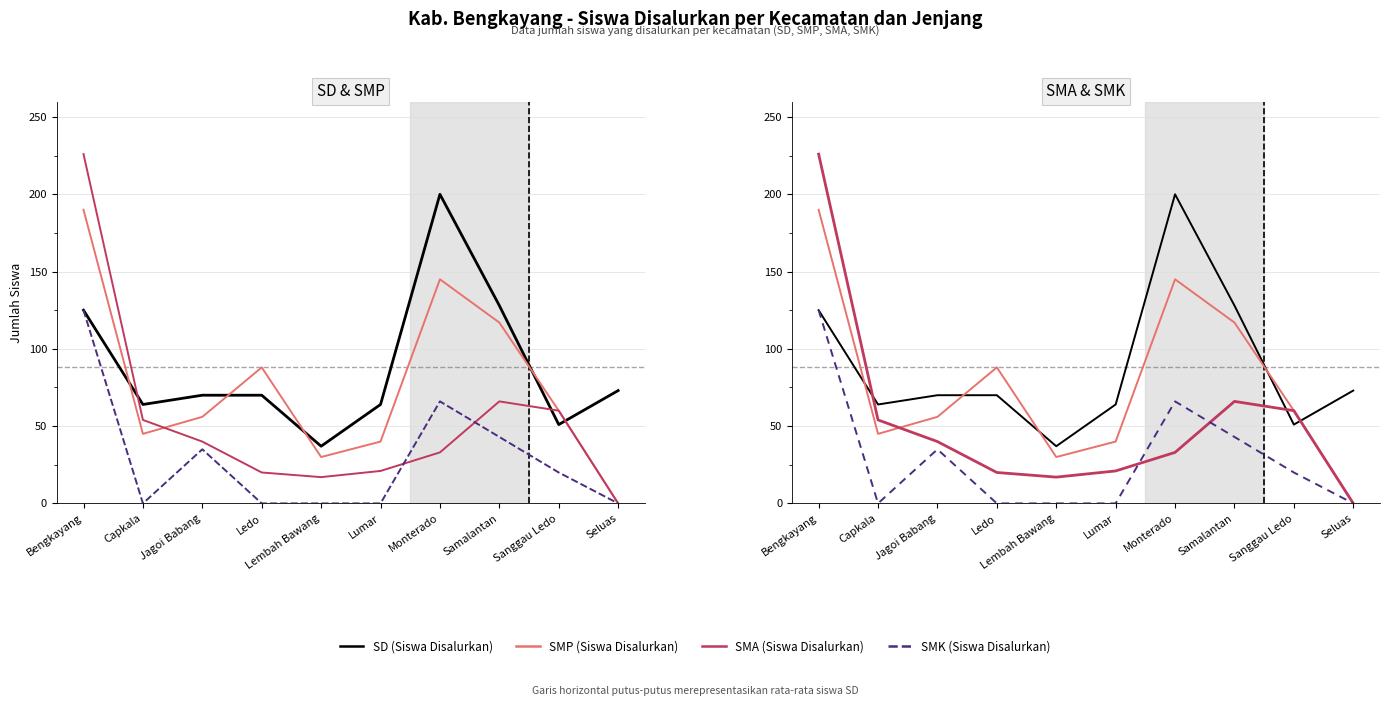

Reading left to right, transcribe all the data shown in this chart.

SD (Siswa Disalurkan): 125	64	70	70	37	64	200	128	51	73
SMP (Siswa Disalurkan): 190	45	56	88	30	40	145	117	60	0
SMA (Siswa Disalurkan): 226	54	40	20	17	21	33	66	60	0
SMK (Siswa Disalurkan): 125	0	35	0	0	0	66	43	20	0